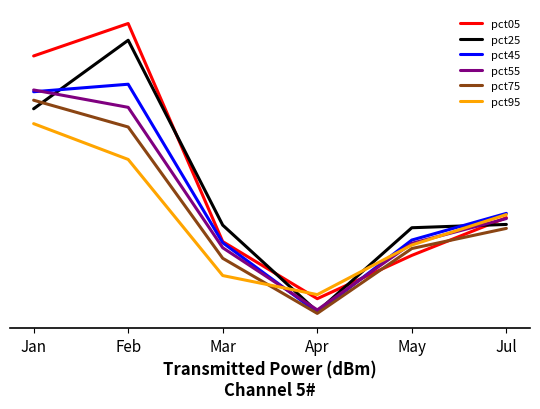

At Feb, list the series in order from largest to smallest.

pct05, pct25, pct45, pct55, pct75, pct95